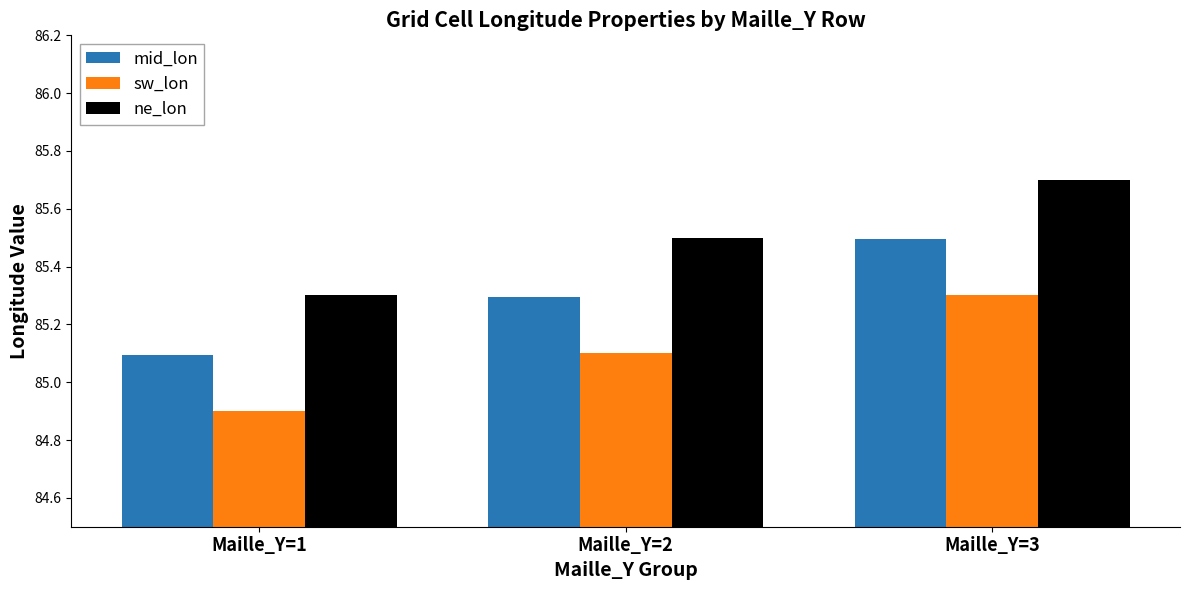

Rank the series by their average value, from lowest to highest.

sw_lon, mid_lon, ne_lon